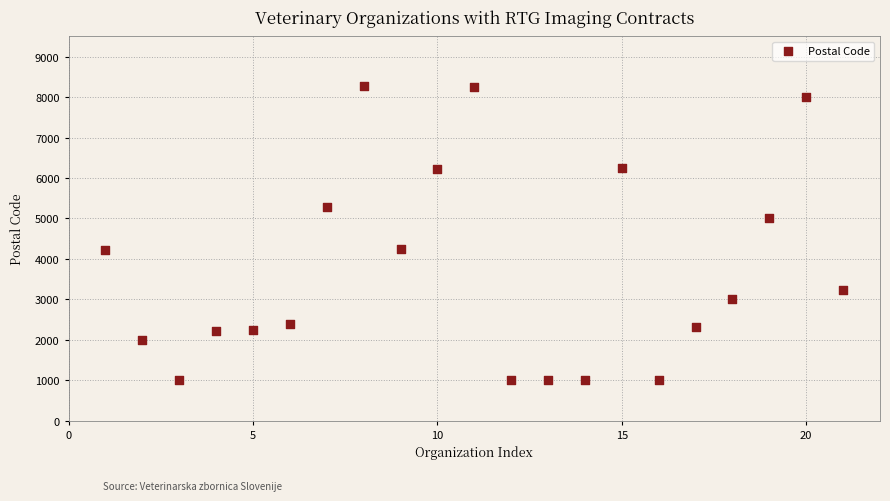

What is the range of Y values (max minus min)?

7273